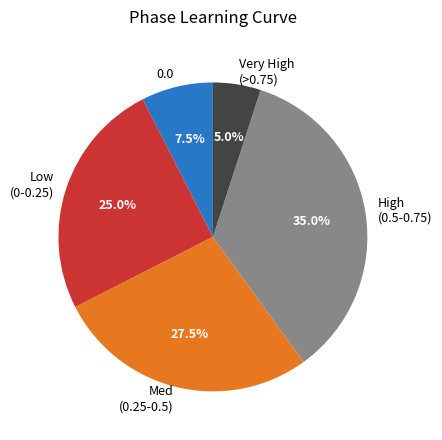

Count the number of slices in the pie.

5